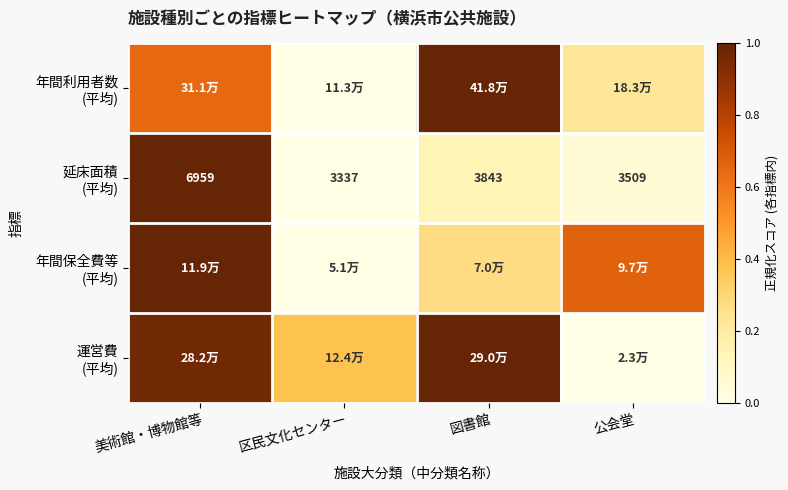

What is the total value across all series at 図書館?

2.4